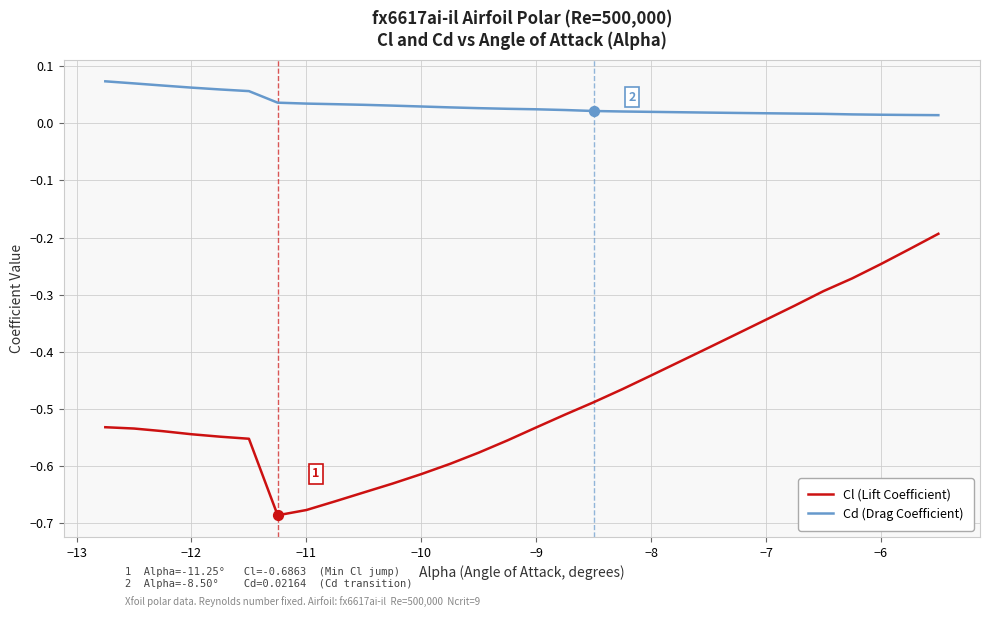

What are all the series names shown in the legend?

Cl (Lift Coefficient), Cd (Drag Coefficient)